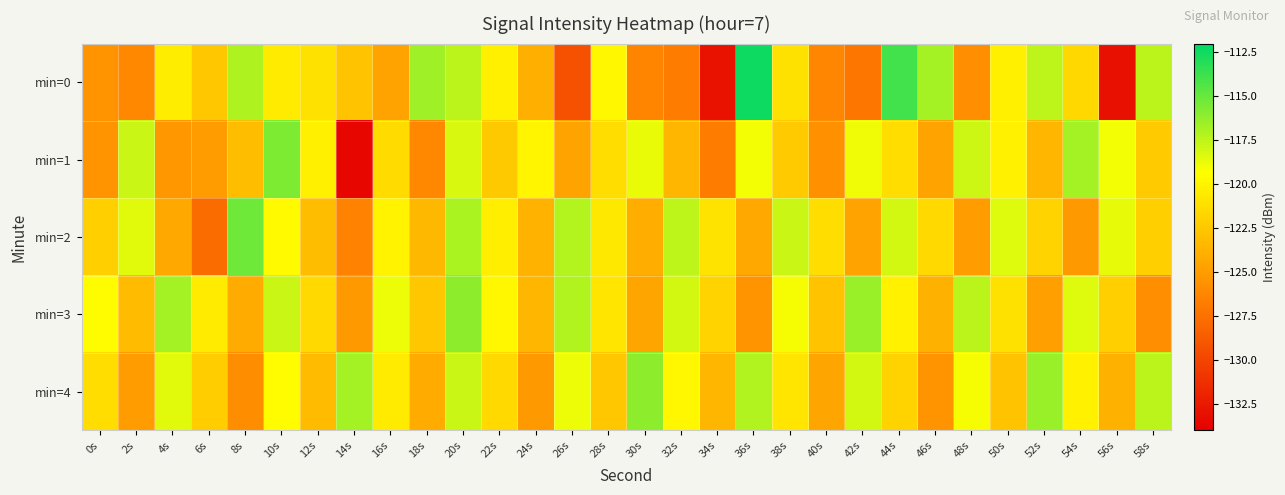

Which category has the highest value across all series?

36s